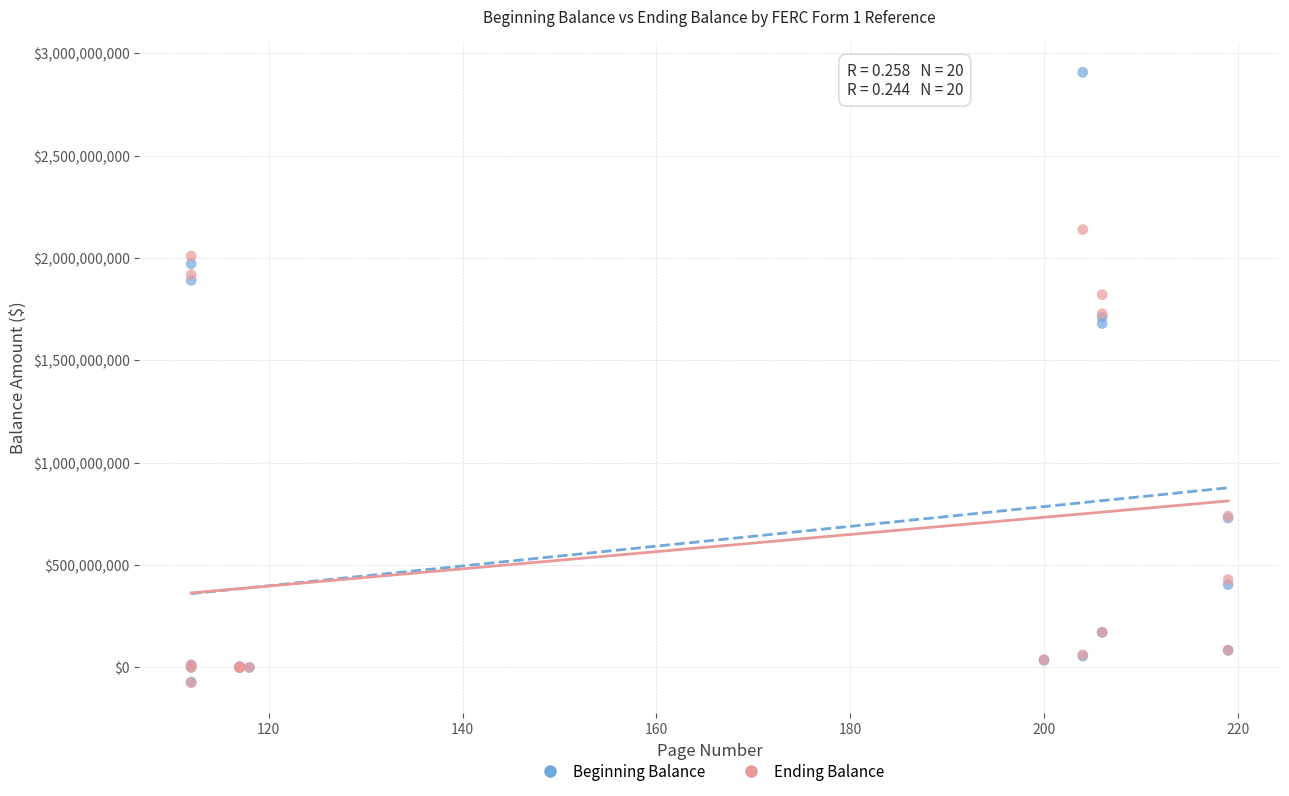

What are all the series names shown in the legend?

Beginning Balance, Ending Balance